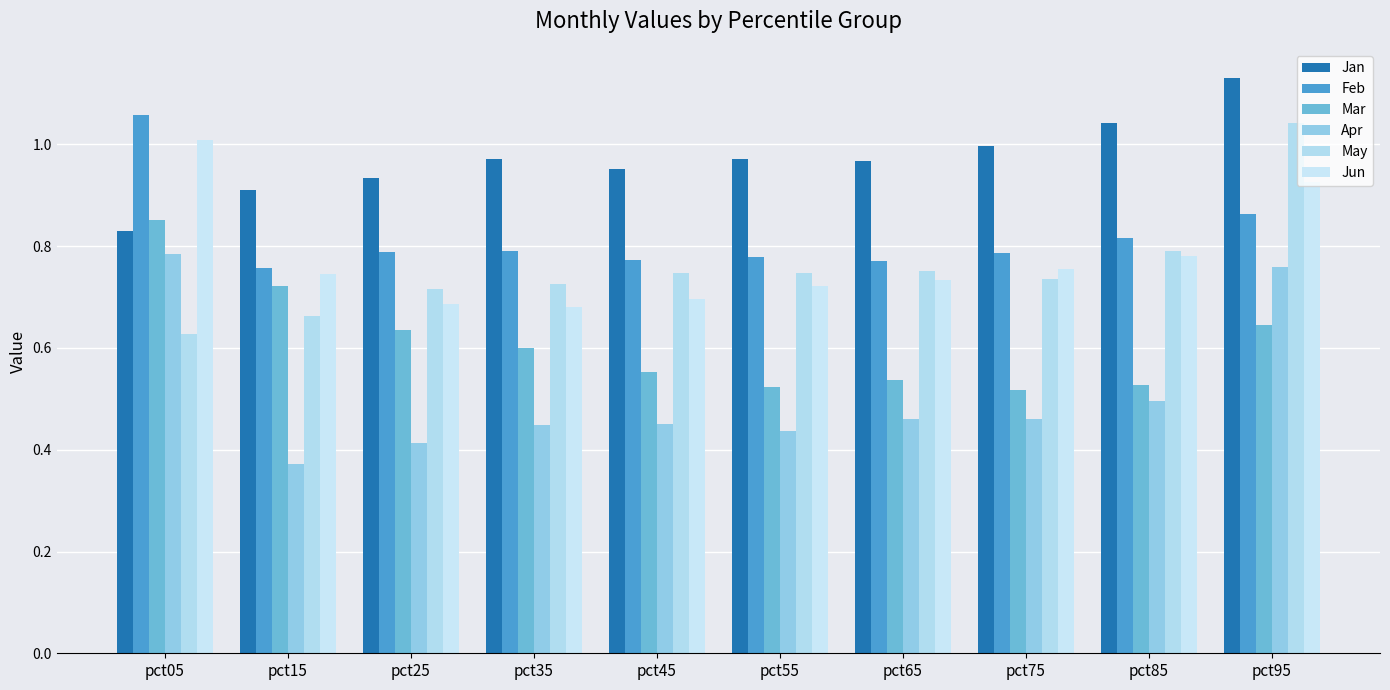

What is the value of the Jan bar at the 8th from the left?

1.0